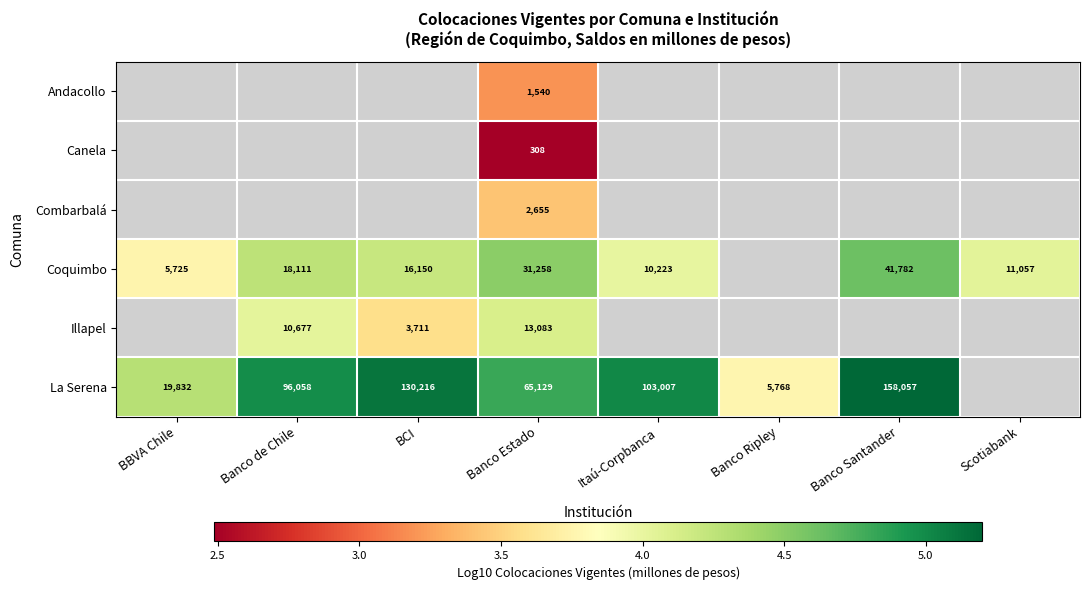

How many data points does each series have?

8